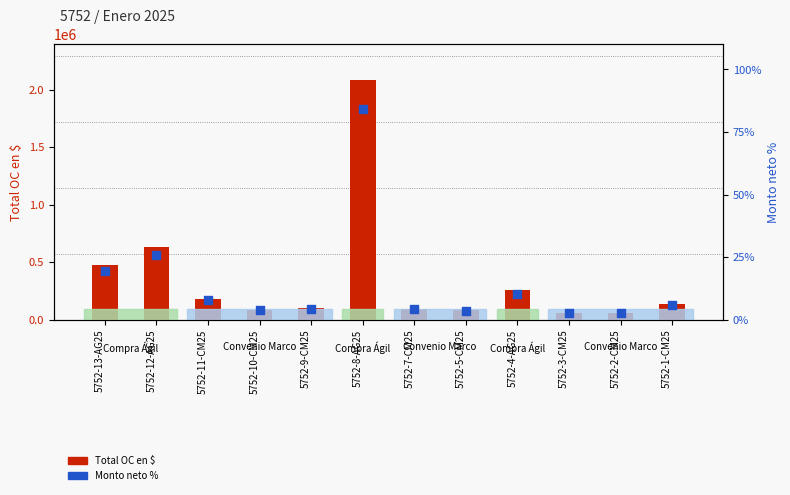

Which series has the largest total across all categories?

Total OC en $